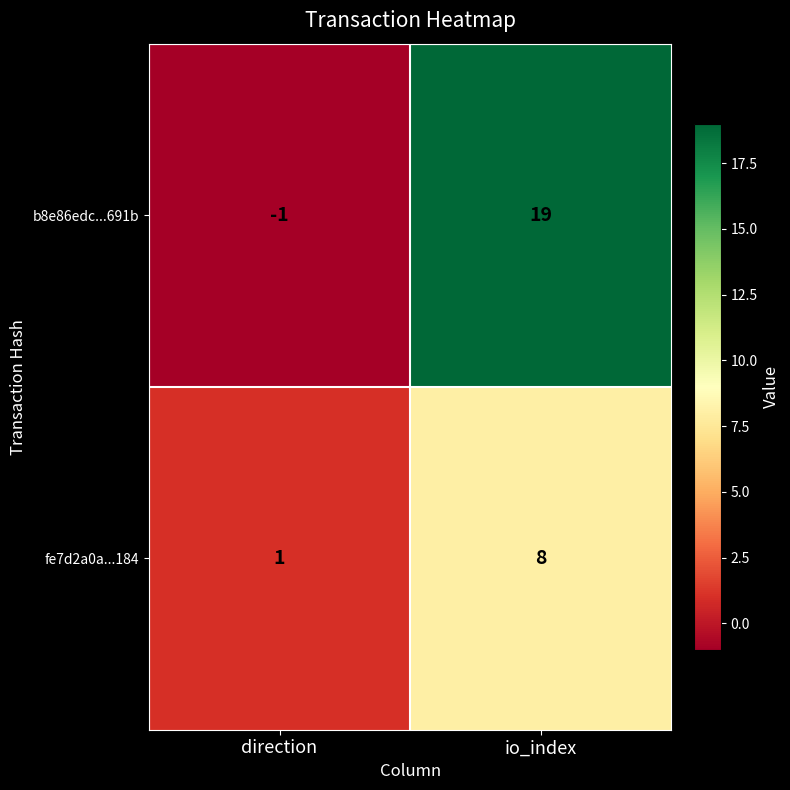

Which series has the widest spread of values?

b8e86edc...691b